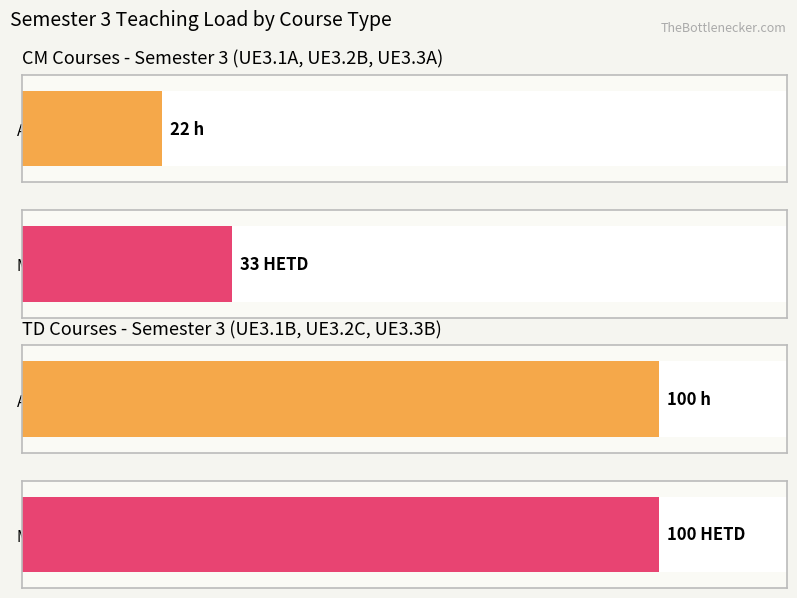

Does the chart contain any negative values?

No